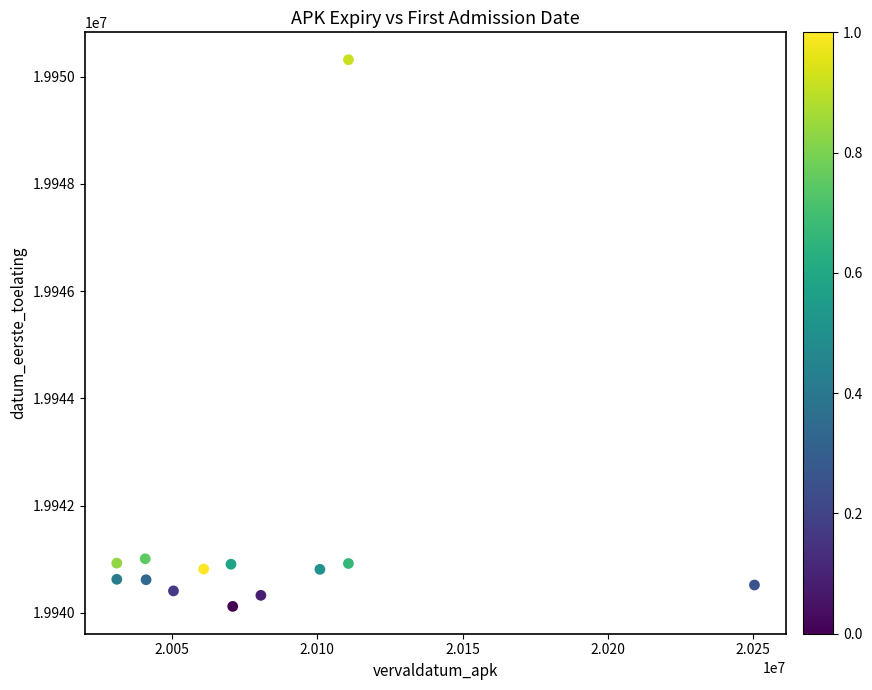

What is the range of Y values (max minus min)?

10198